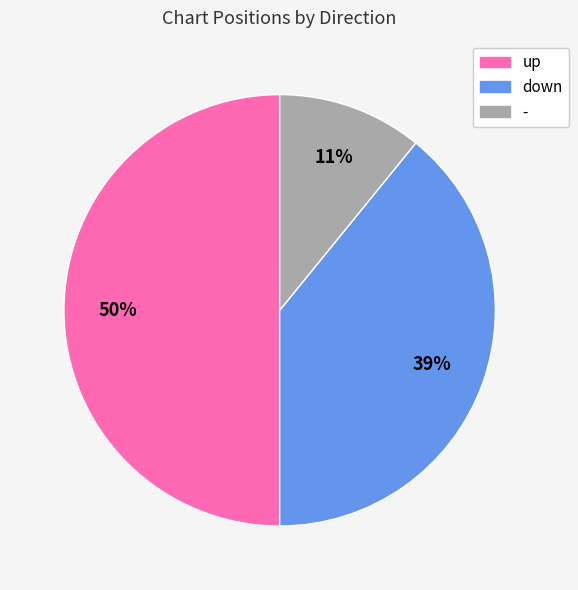

Combined, do up and - account for over 50%?

Yes